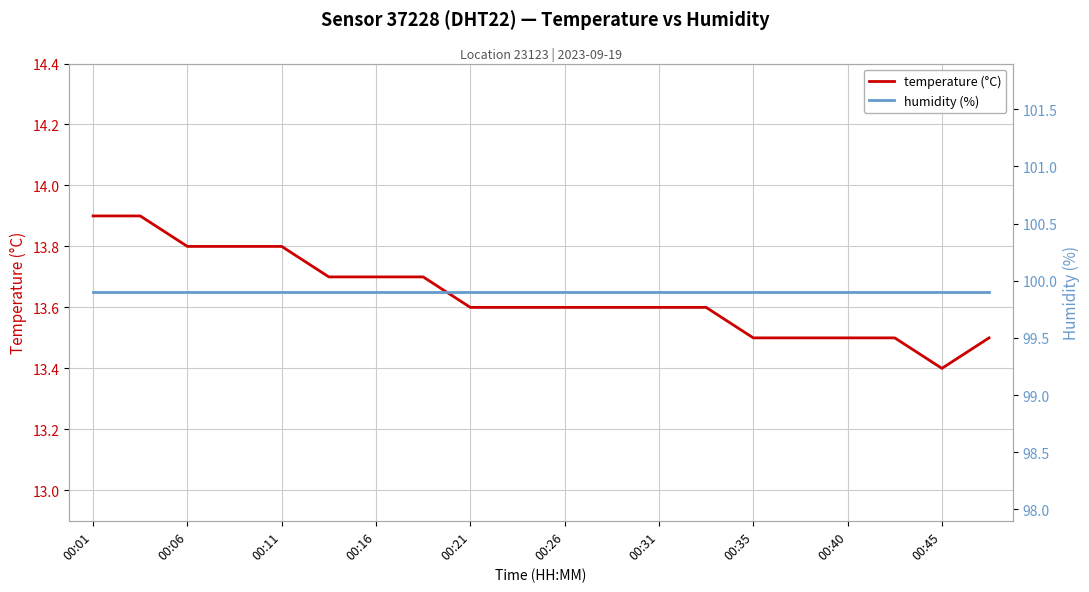

At which label is temperature (°C) closest to 13?

00:45